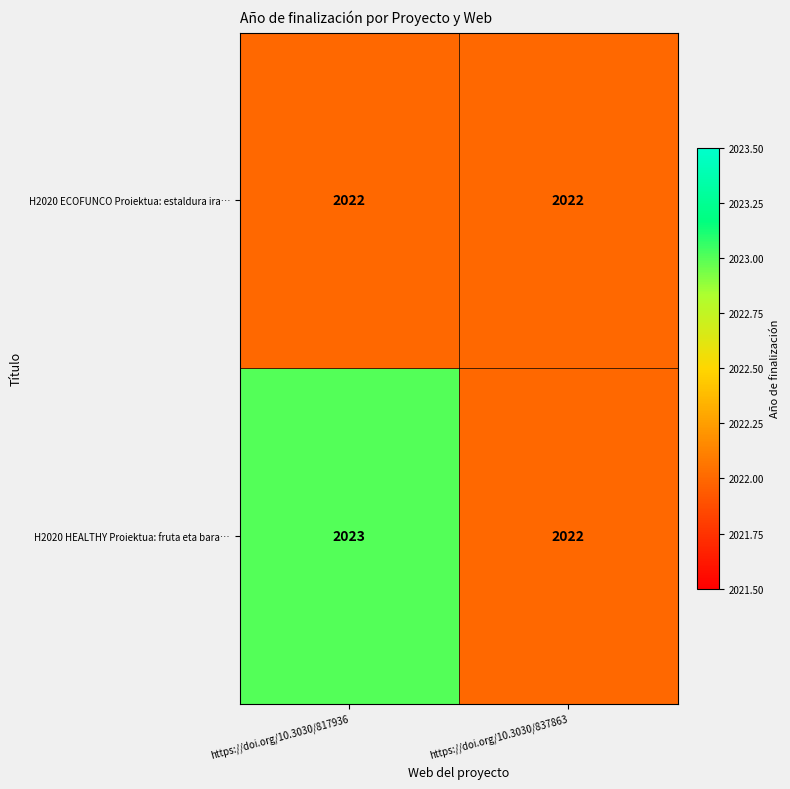

What is the sum of the H2020 HEALTHY Proiektua: fruta eta bara… values at https://doi.org/10.3030/837863 and https://doi.org/10.3030/817936?

4045